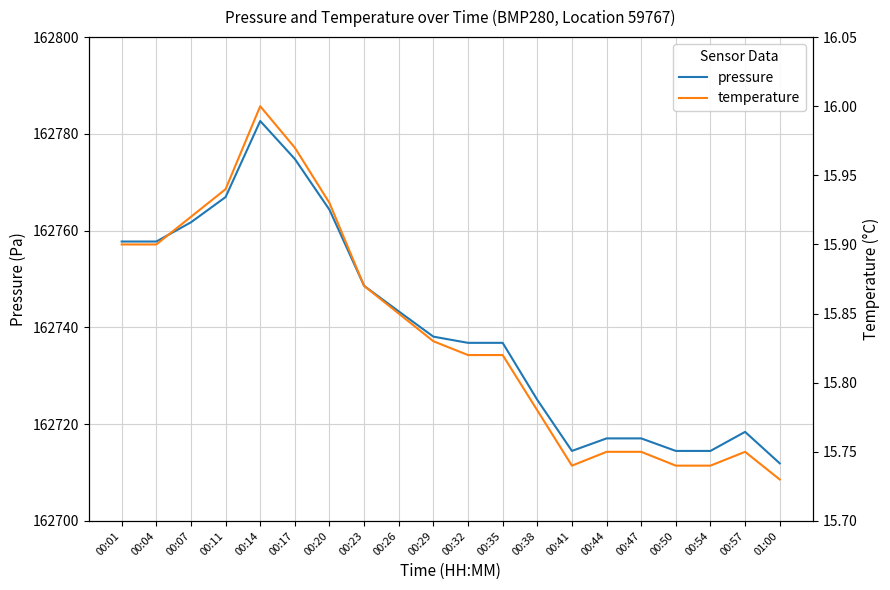

List the series in order of their overall mean, highest first.

pressure, temperature